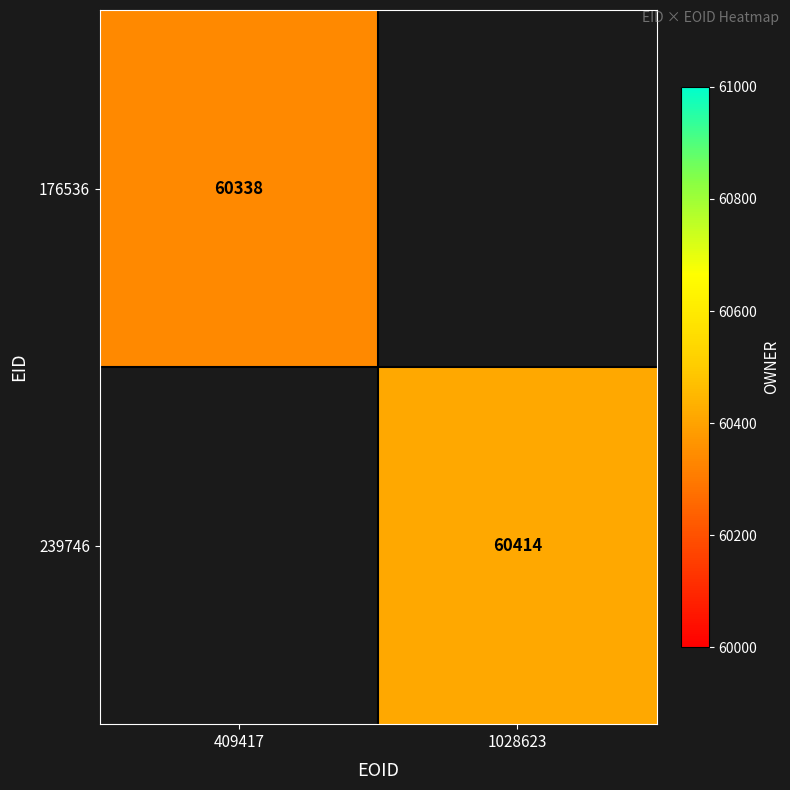

How many series are shown in this chart?

2